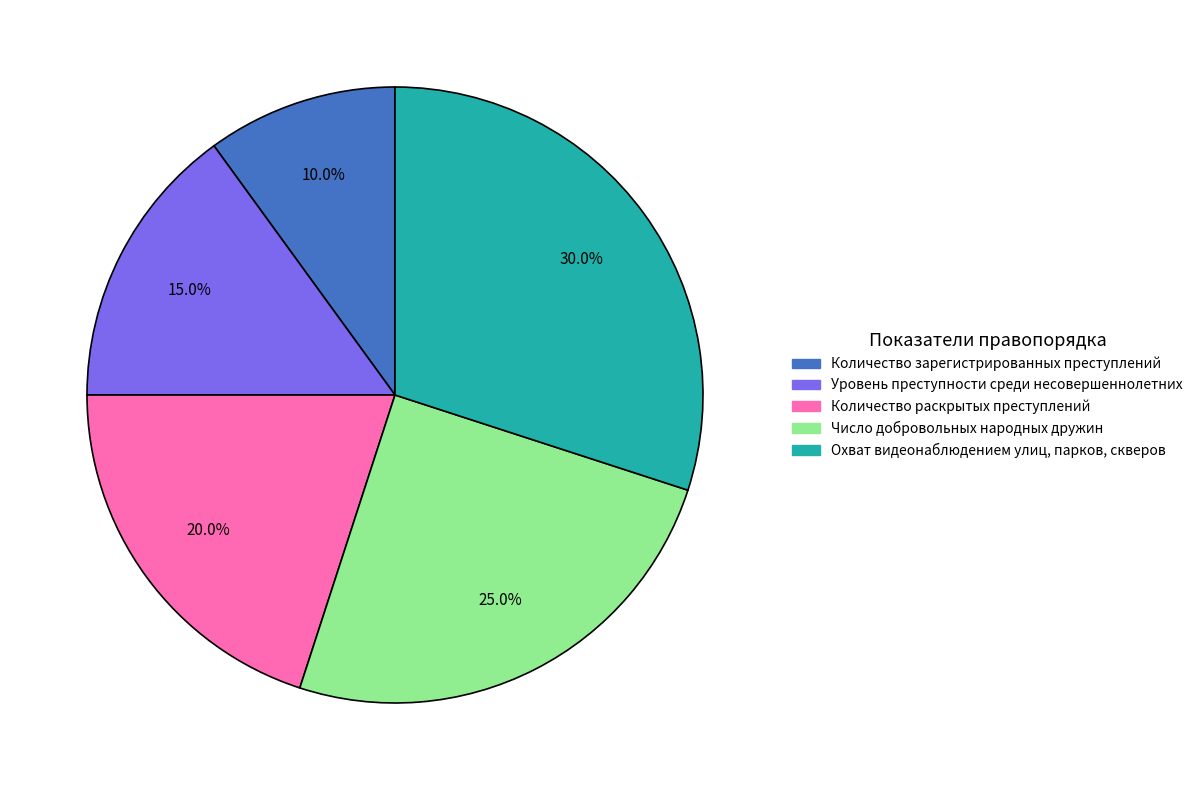

To the nearest percent, what portion does Количество зарегистрированных преступлений represent?

10%